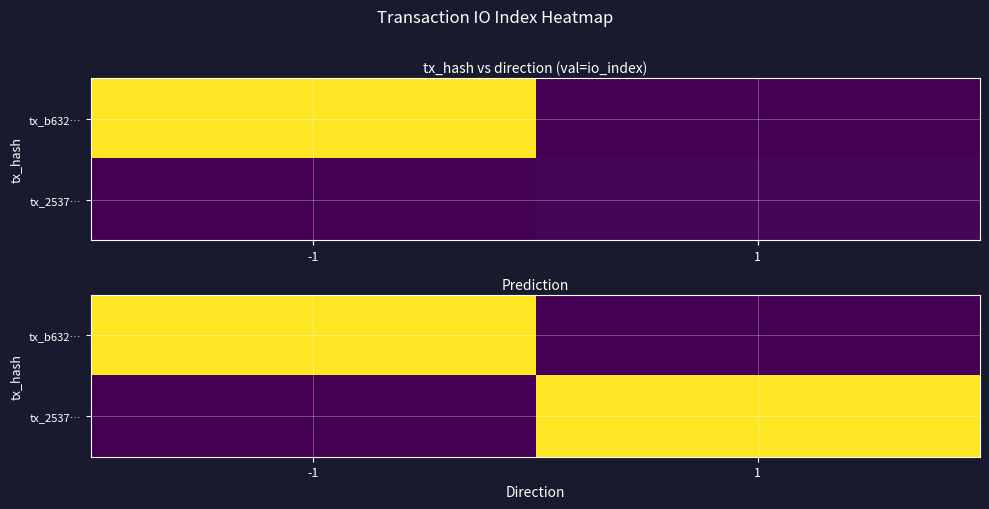

The value of tx_b632… at 1 is 0.0. True or false?

True